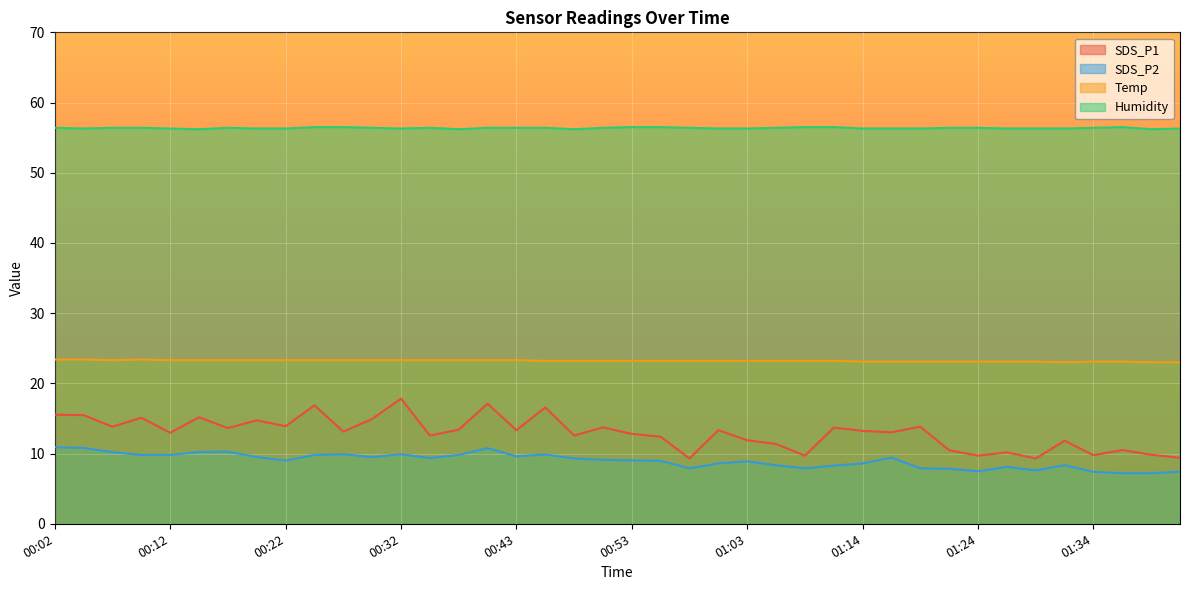

What is the sum of the Temp values at 00:14 and 01:34?

46.4